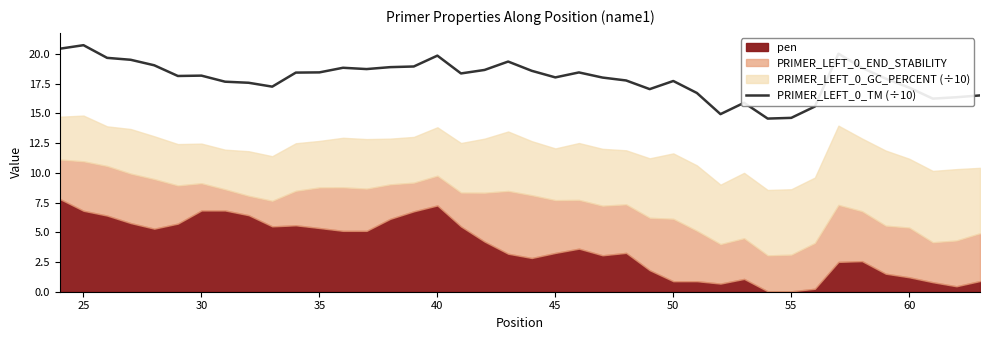

What is the difference between the maximum and minimum values?

6.2